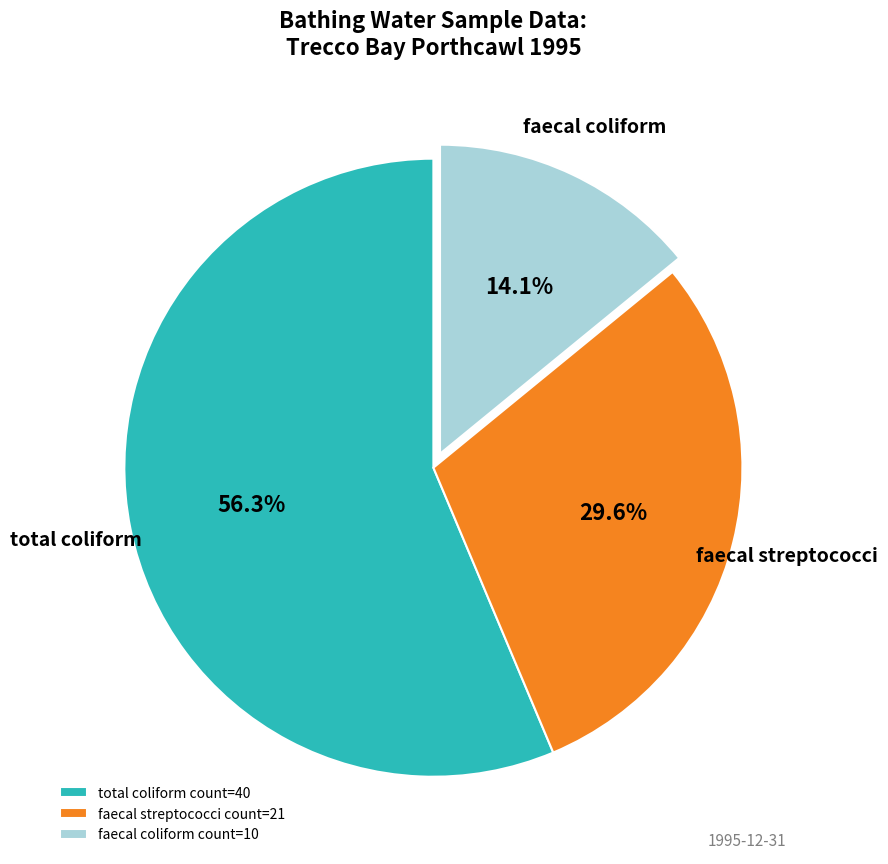

What is the total percentage of total coliform count=40 and faecal streptococci count=21?

85.9%